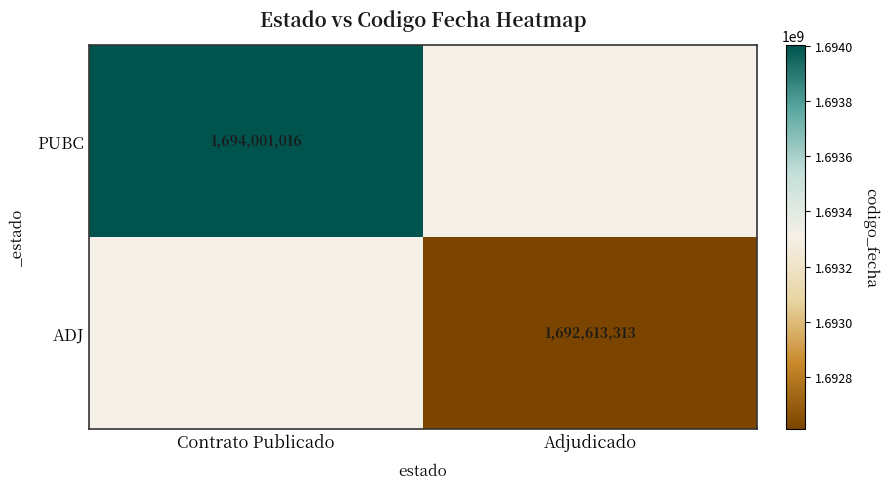

Is it true that PUBC equals 1122903453 at Contrato Publicado?

False